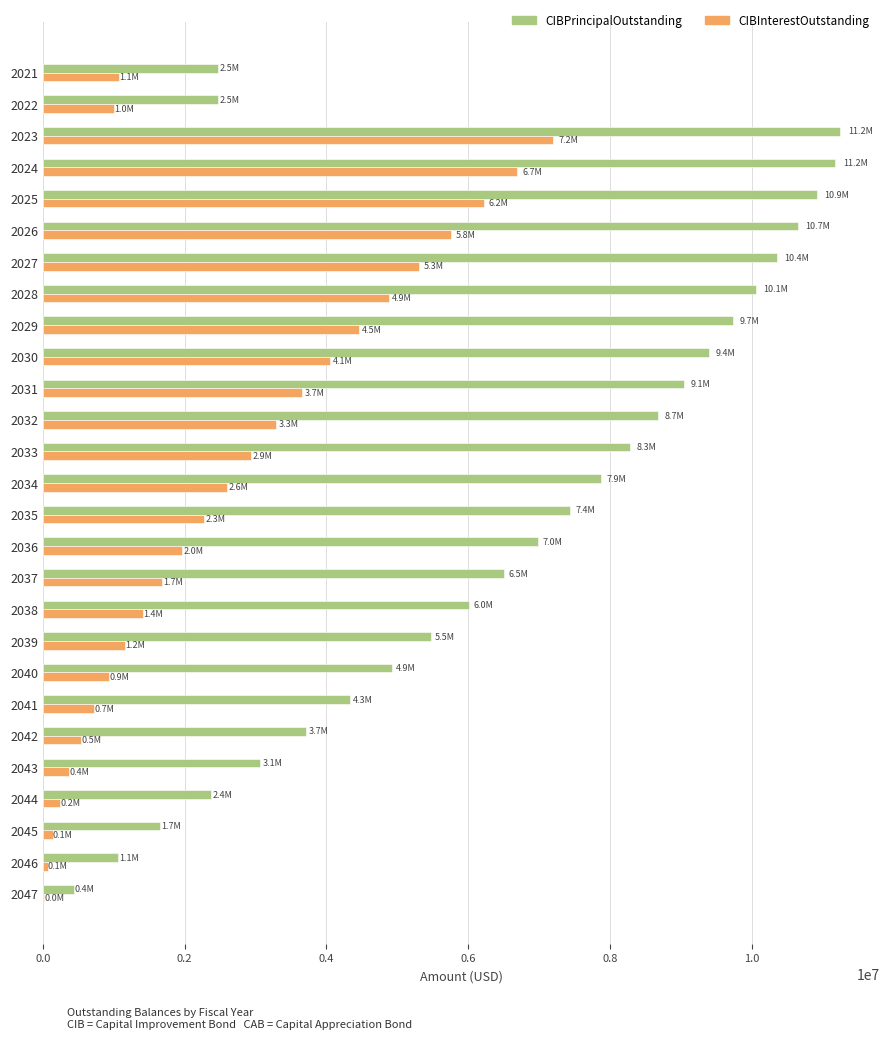

Which series has the largest total across all categories?

CIBPrincipalOutstanding